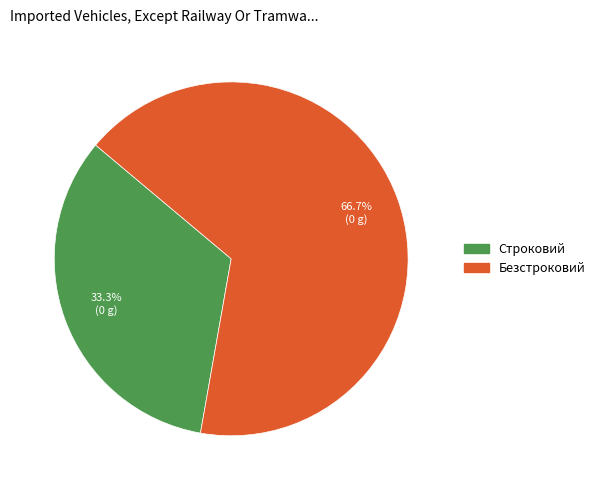

To the nearest percent, what percentage of the pie is Строковий?

33%